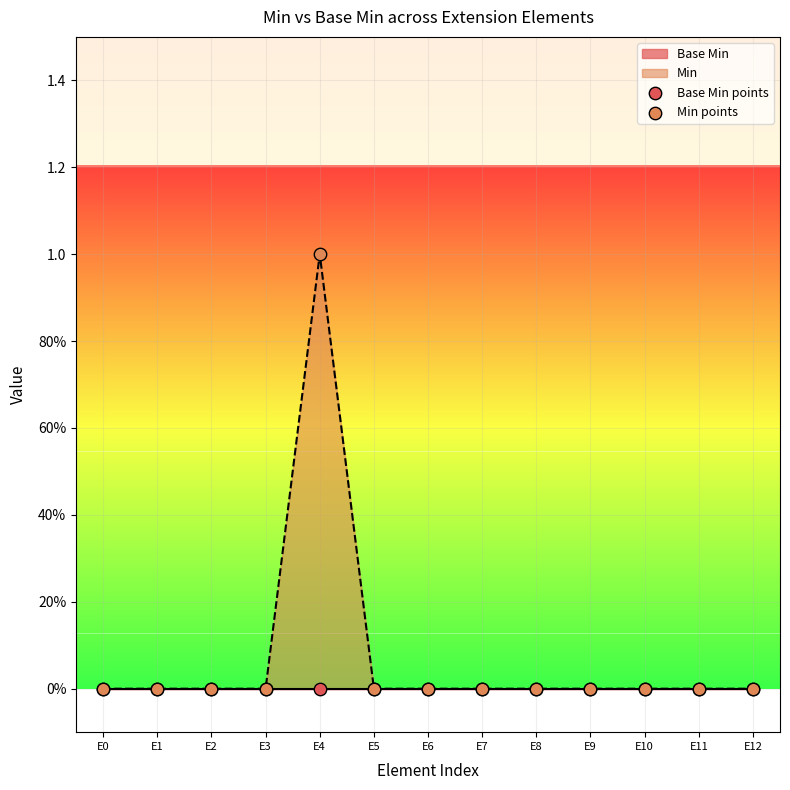

Which series reaches the minimum Y coordinate?

Base Min points